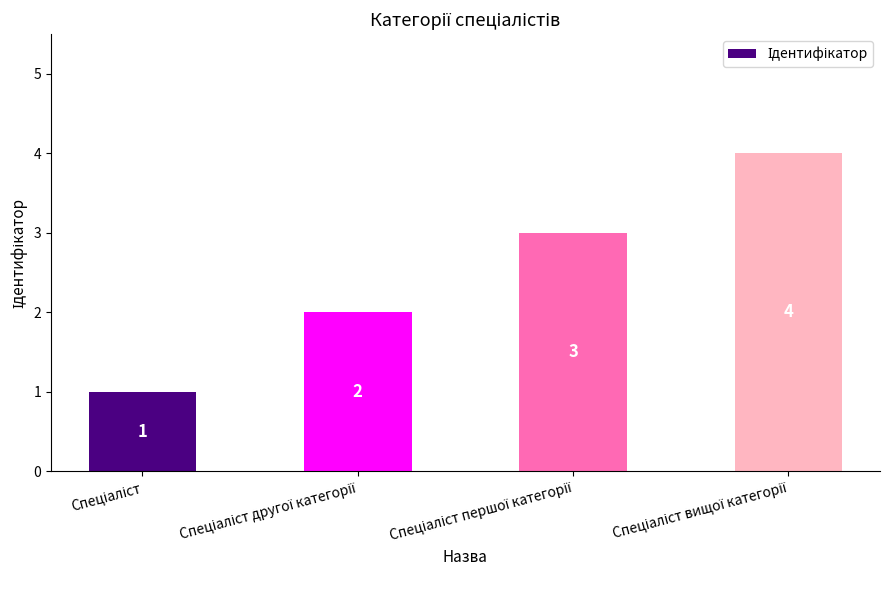

What is the value of the 2nd bar from the left?

2